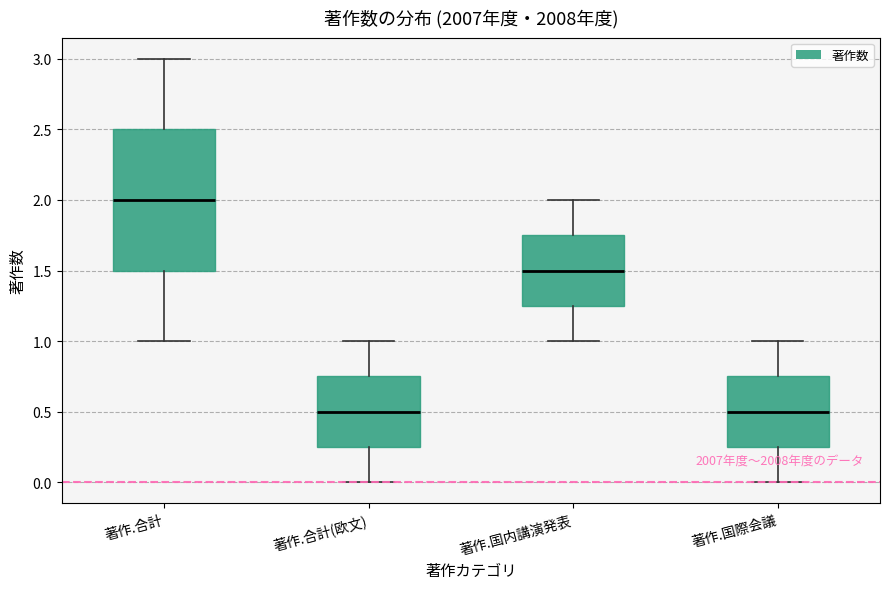

Comparing the boxes themselves (not the whiskers), which one is the tallest?

著作.合計